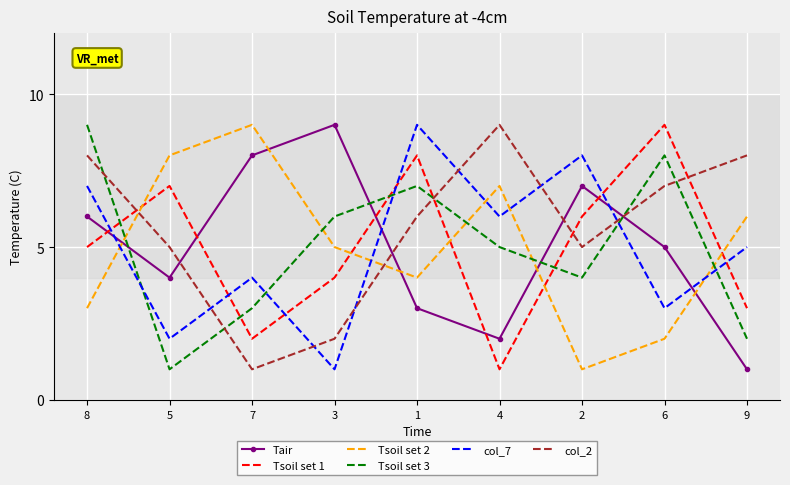

Where do Tsoil set 2 and Tsoil set 1 first cross each other?

8 and 5